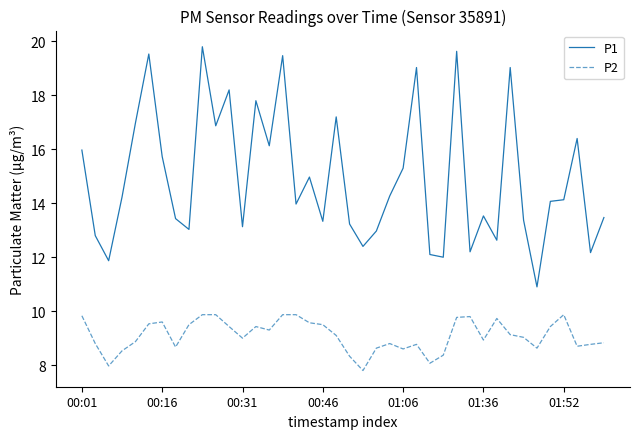

True or false: P1 and P2 cross at least once.

False